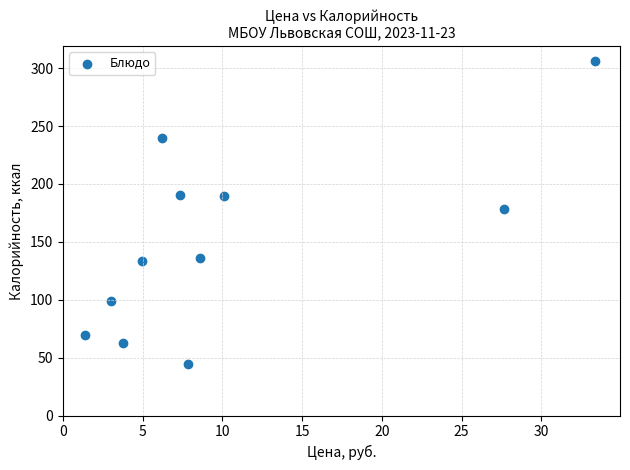

What is the range of X values (max minus min)?

32.0